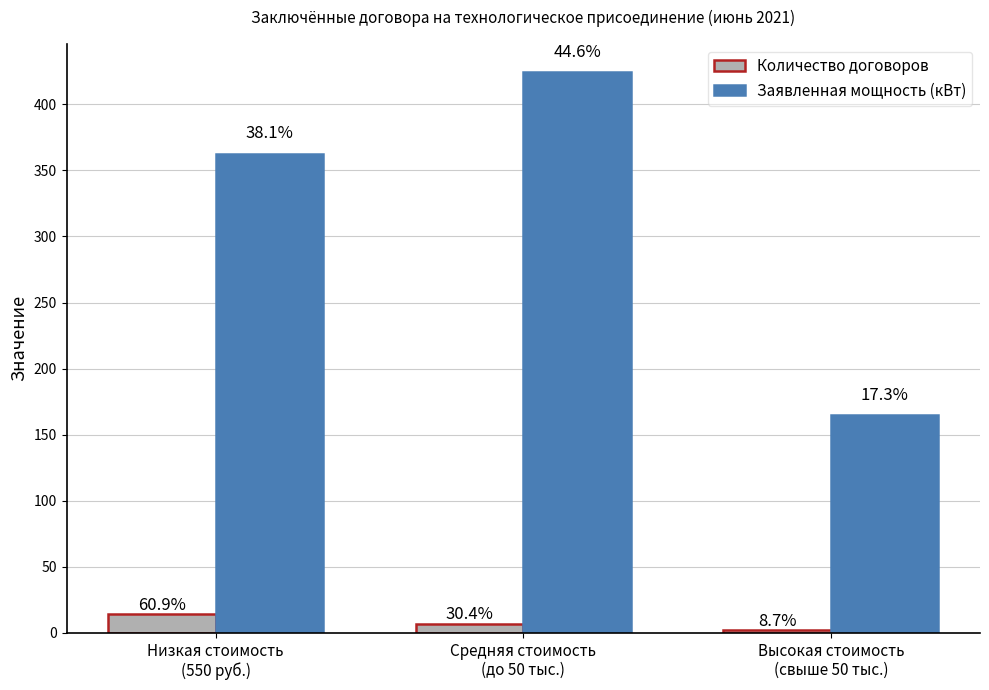

Is the value of Заявленная мощность (кВт) at Средняя стоимость
(до 50 тыс.) greater than the value of Количество договоров at Высокая стоимость
(свыше 50 тыс.)?

Yes